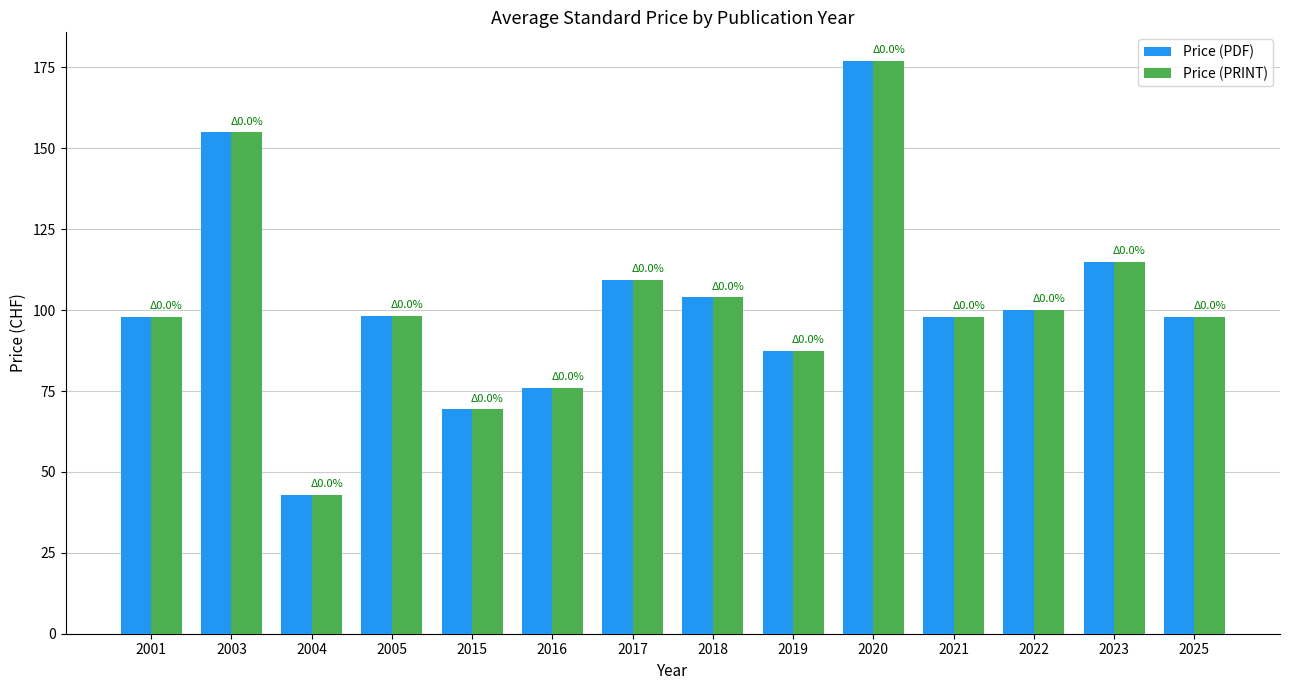

At which label is Price (PRINT) closest to 110?

2017